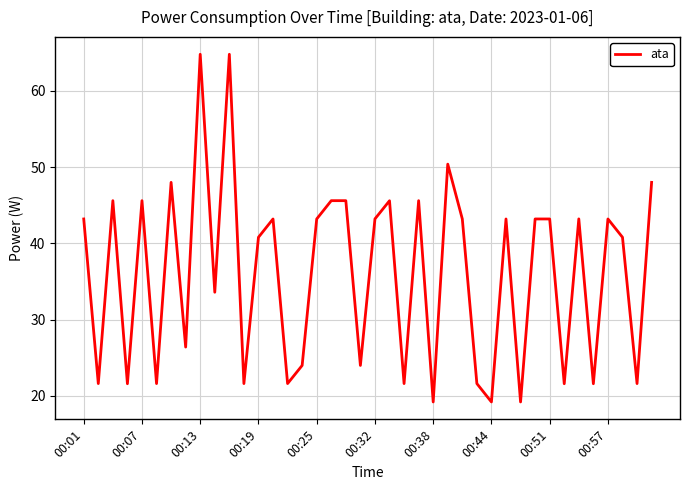

What is the greatest value displayed?

64.8